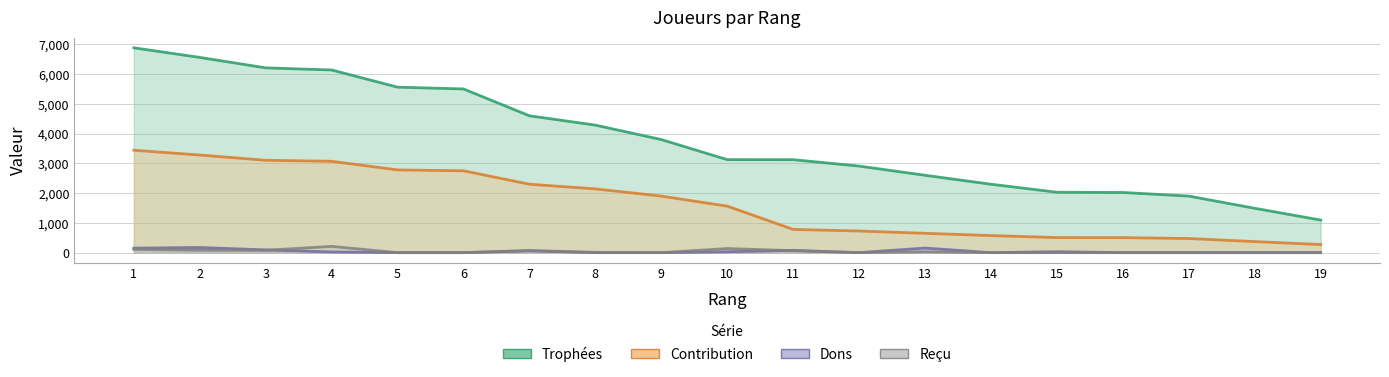

True or false: Reçu has a value of 0 at 12.

True